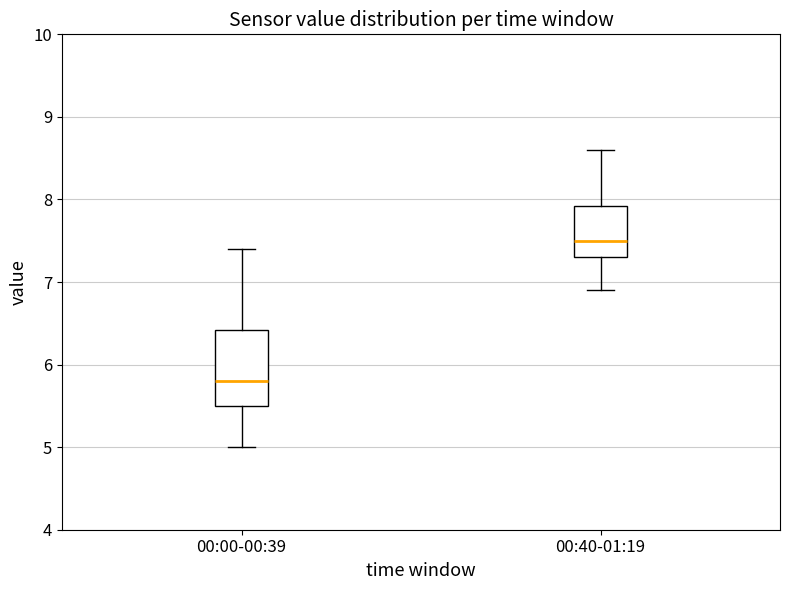

Which box has the highest median line?

00:40-01:19